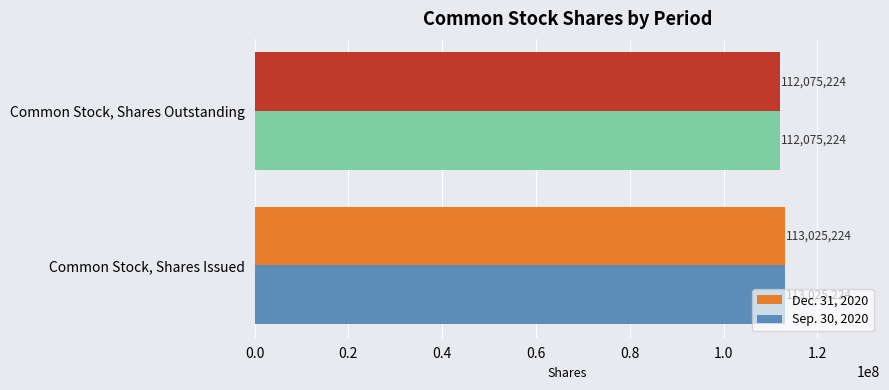

True or false: Sep. 30, 2020 has a value of 112075224 at Common Stock, Shares Outstanding.

True